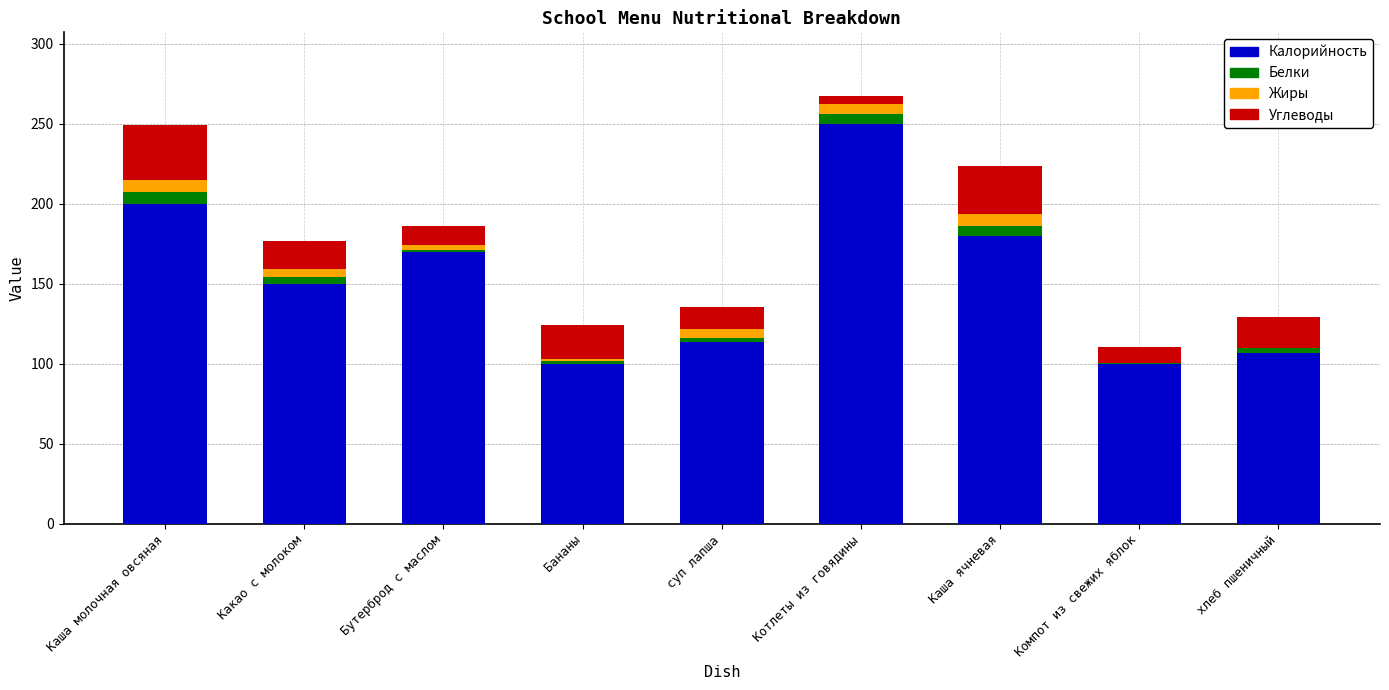

Which category has the highest value in the Калорийность series?

Котлеты из говядины